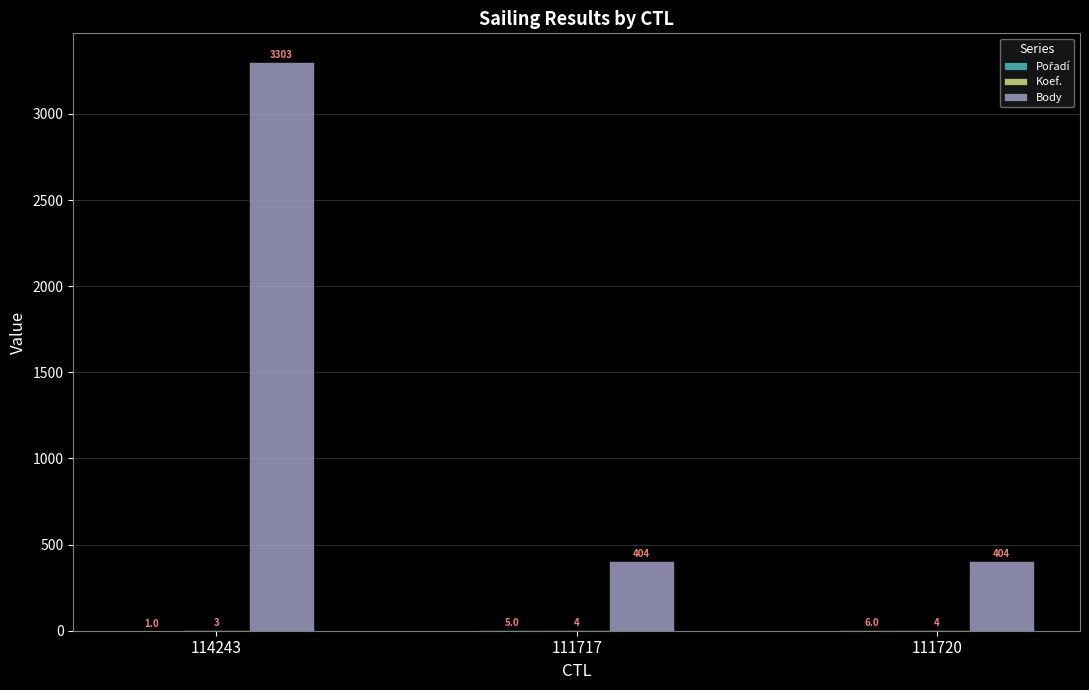

Which series changed the most between 114243 and 111717?

Body